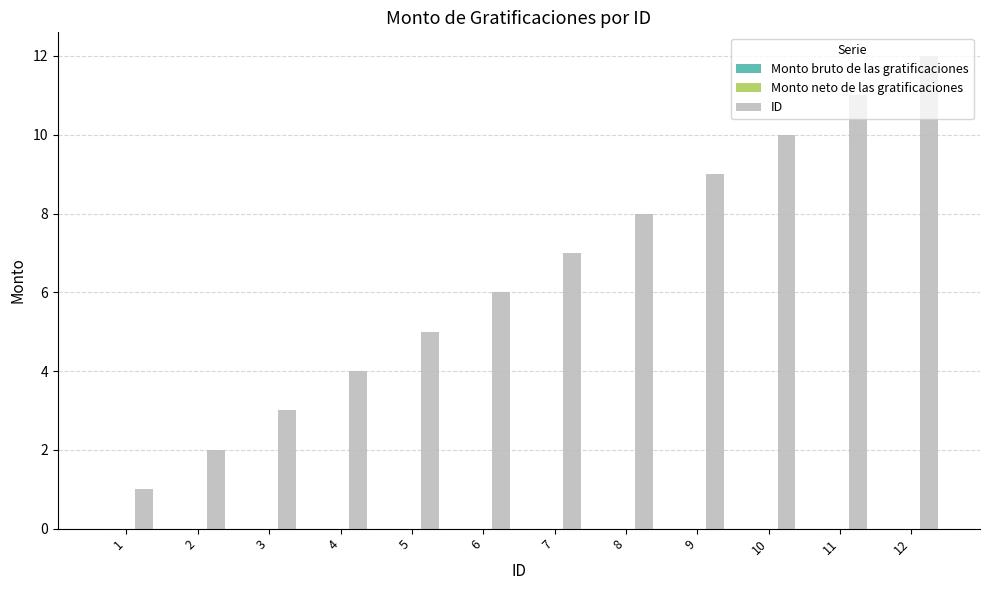

Approximately how many times larger is the value at 9 compared to 3?

3.0